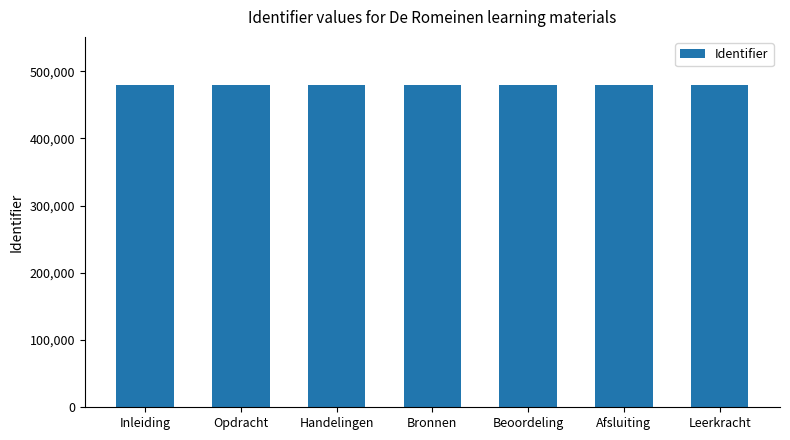

What is the ratio of the value at Opdracht to the value at Bronnen?

1.0